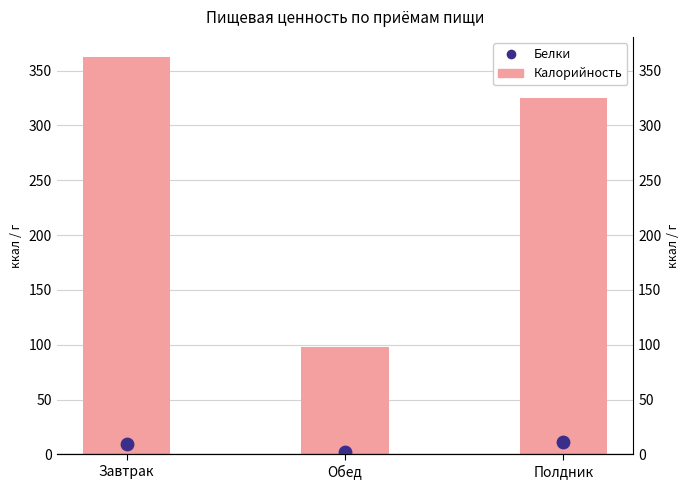

Which series has the largest total across all categories?

Калорийность